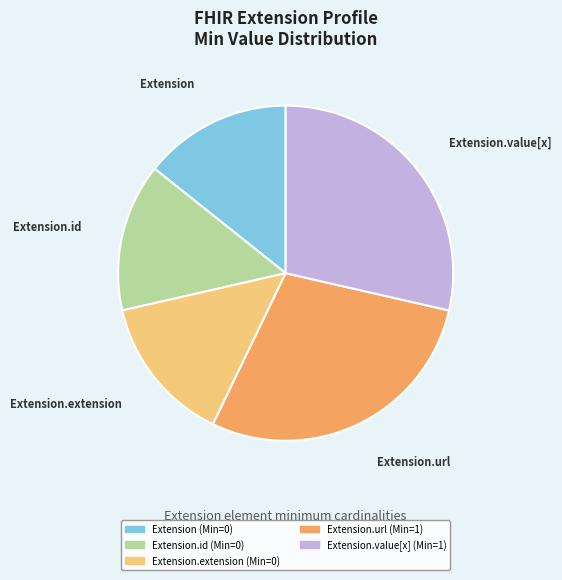

Is there any slice that represents more than half of the pie?

No